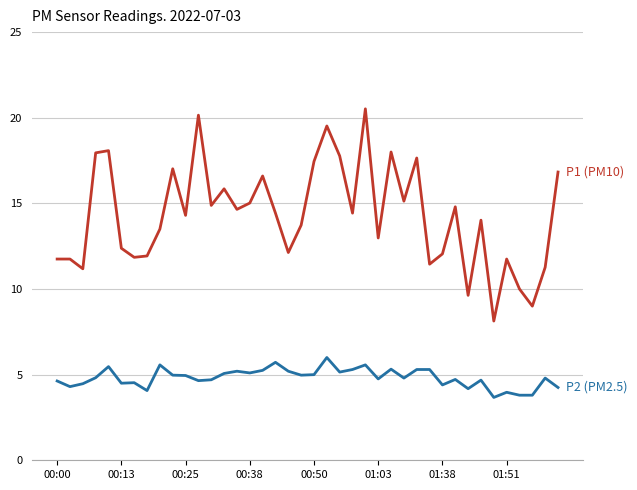

What is the maximum value shown in the chart?

20.5